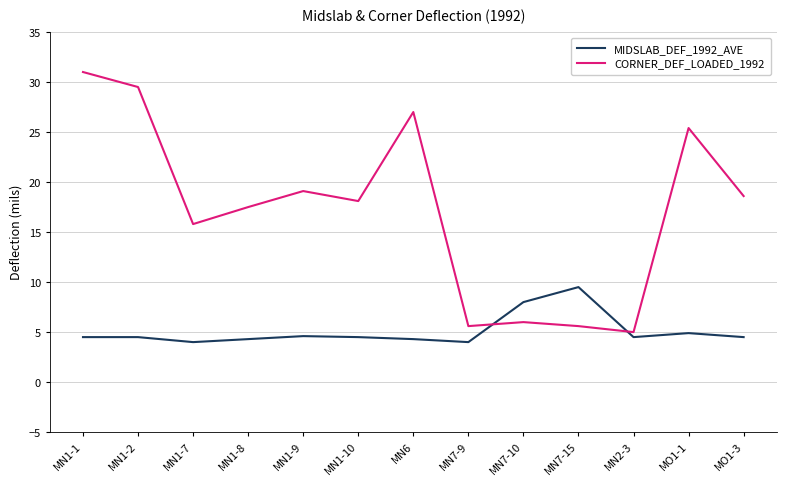

What is the maximum value for CORNER_DEF_LOADED_1992?

31.0